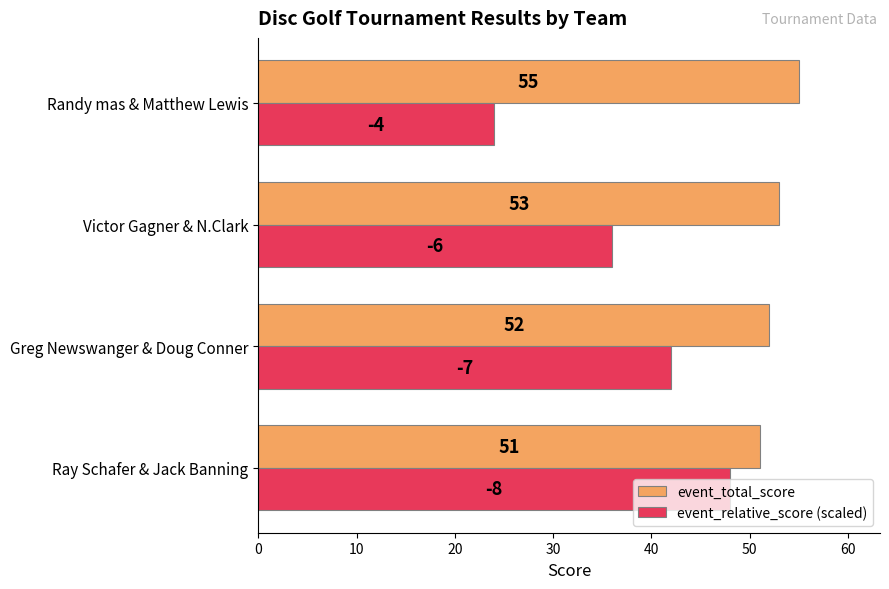

List the series in order of their peak value, highest first.

event_total_score, event_relative_score (scaled)